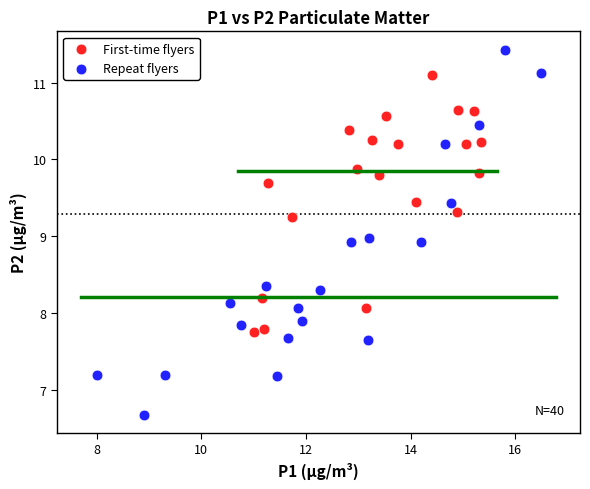

Which series reaches the minimum Y coordinate?

Repeat flyers